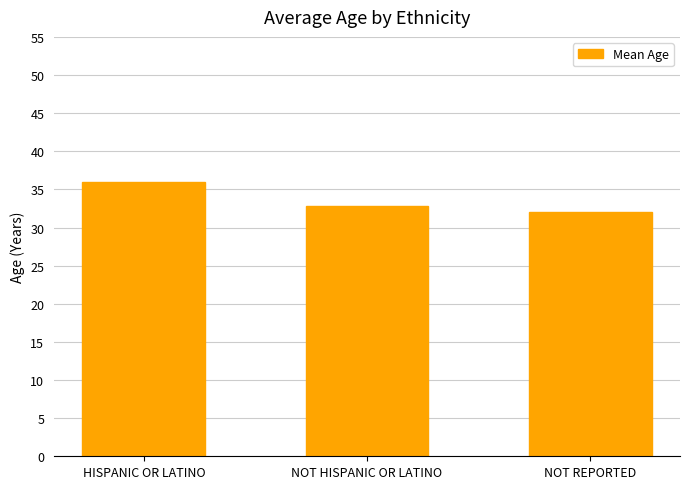

How many data points are above 32?

2